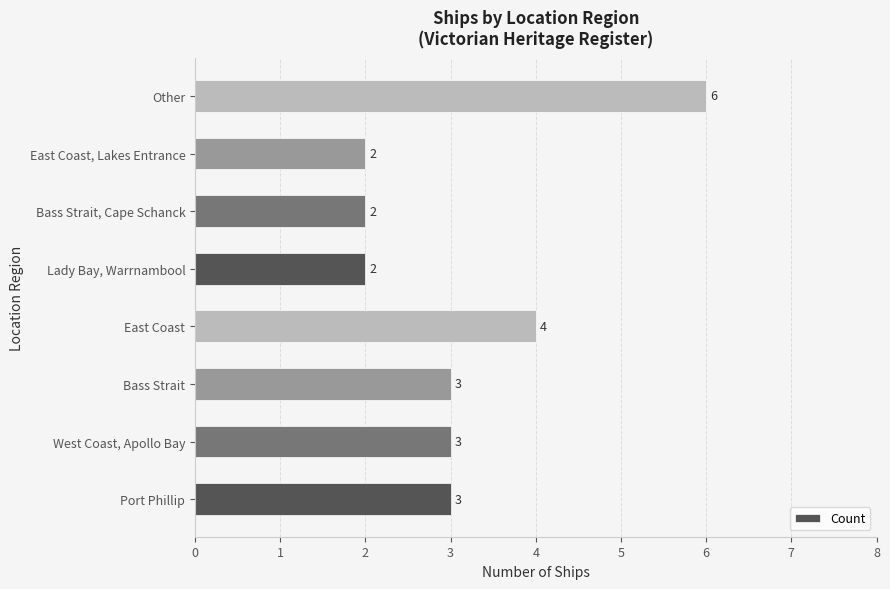

What is the difference between the maximum and second lowest values?

4